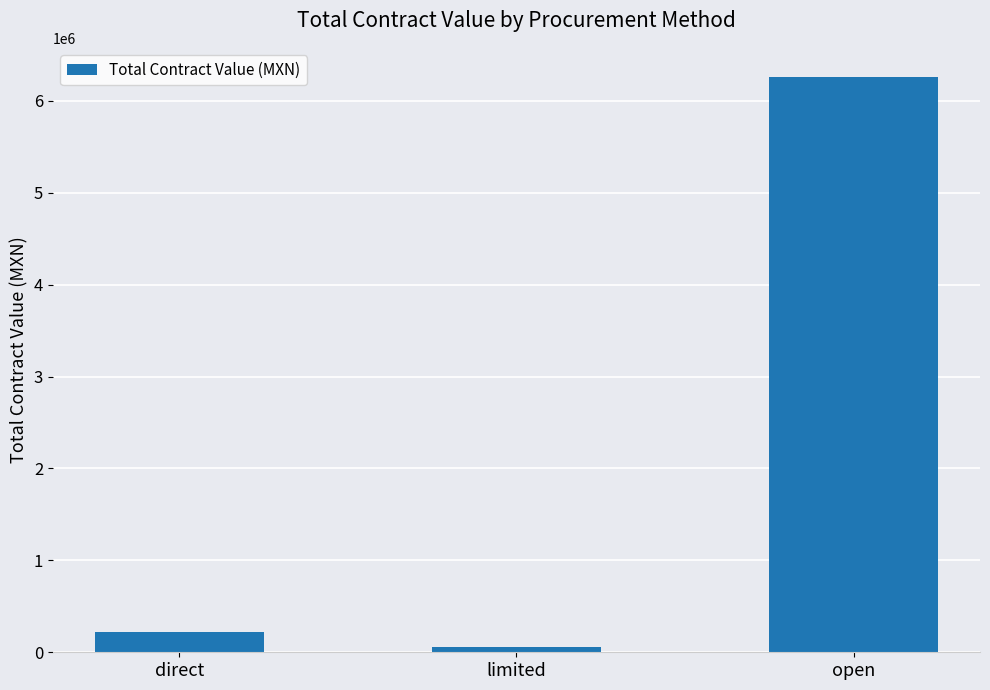

What is the maximum value shown in the chart?

6262902.0